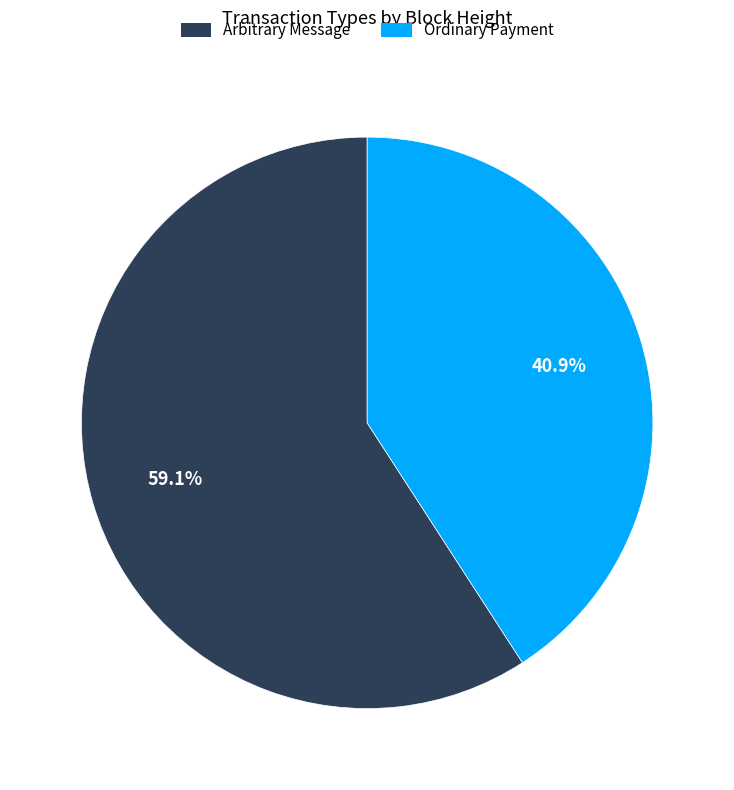

How many slices are in this pie chart?

2